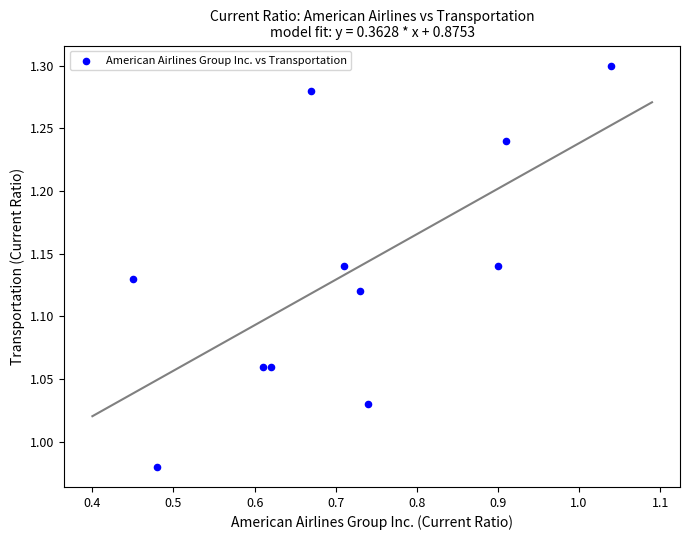

What is the range of X values (max minus min)?

0.6